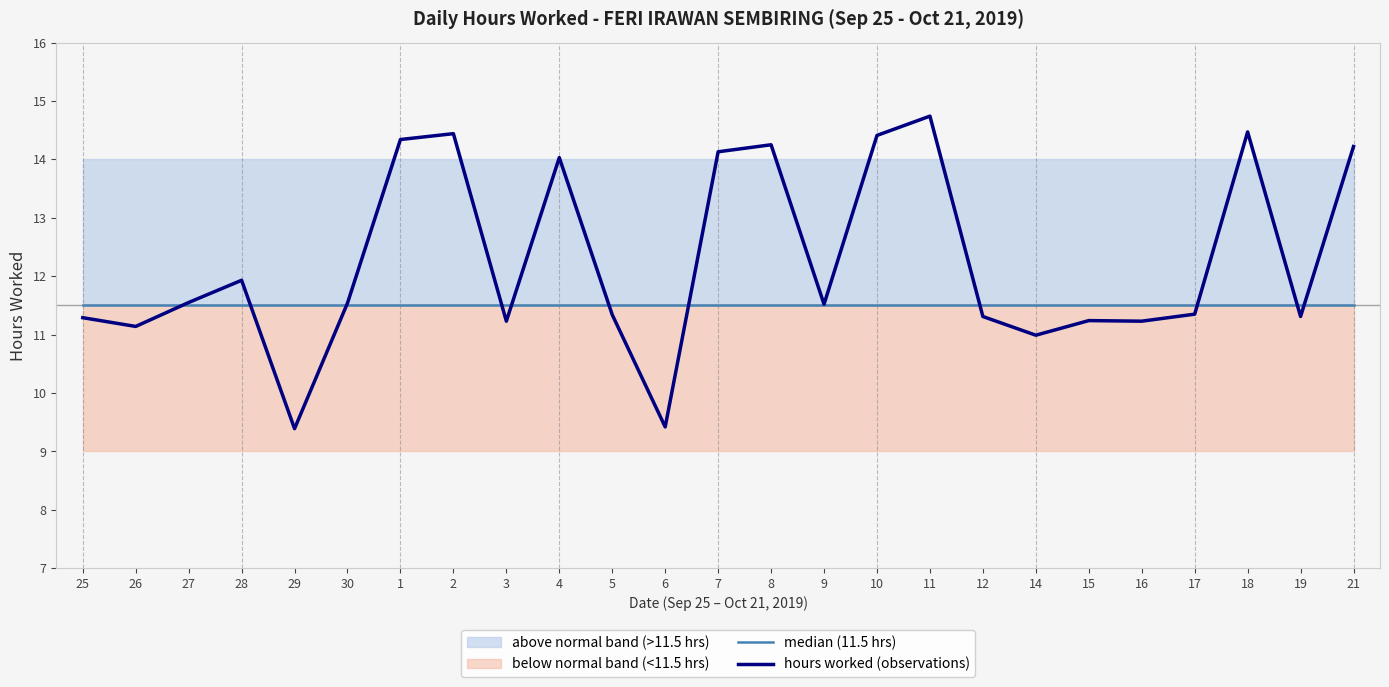

Which series has the largest total across all categories?

hours worked (observations)